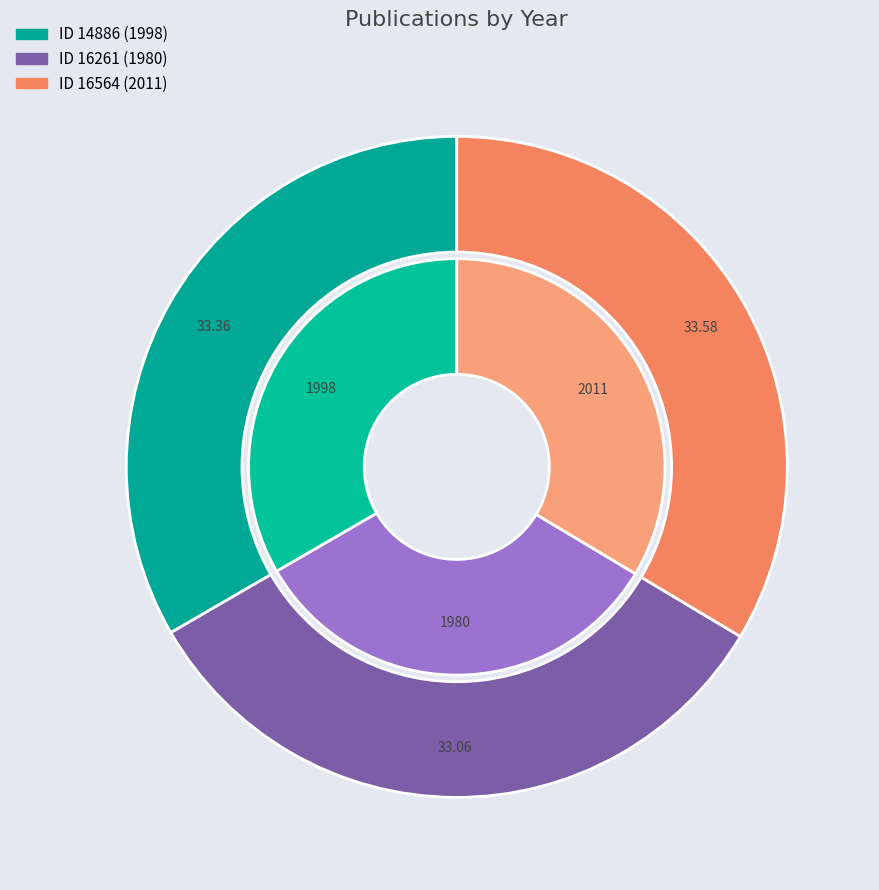

What percentage is the ID 16261 (1980) slice, to the nearest percent?

33%